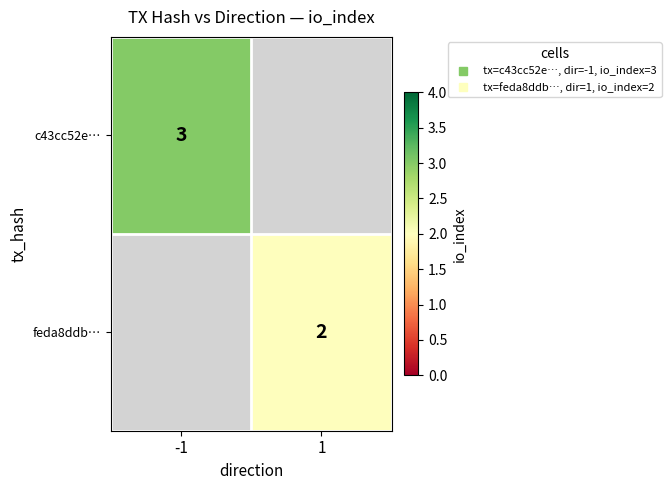

At which label is c43cc52e… closest to 3?

-1